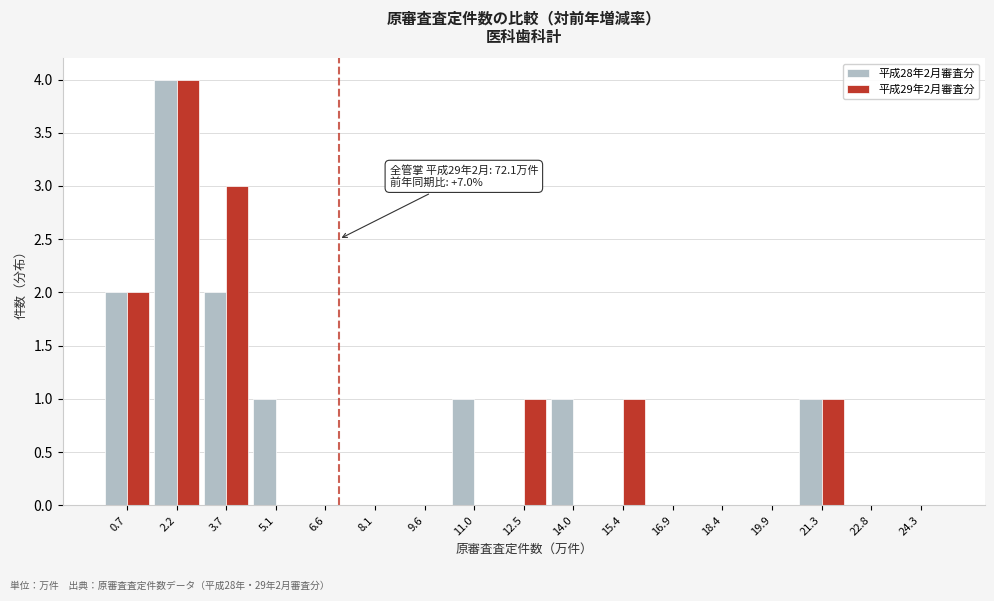

In the 平成29年2月審査分 series, which range on the x-axis has the tallest bar?

1.4 to 3.0